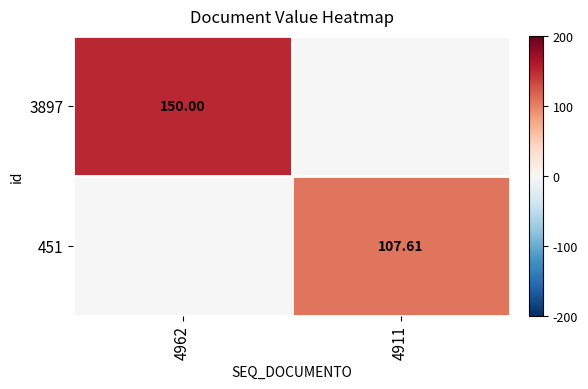

How many categories are shown in the chart?

2